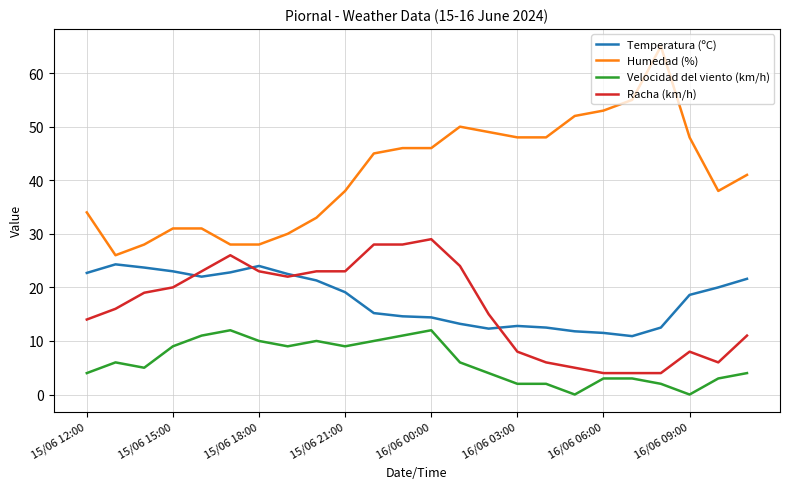

What is the highest value of the Temperatura (ºC) series?

24.3